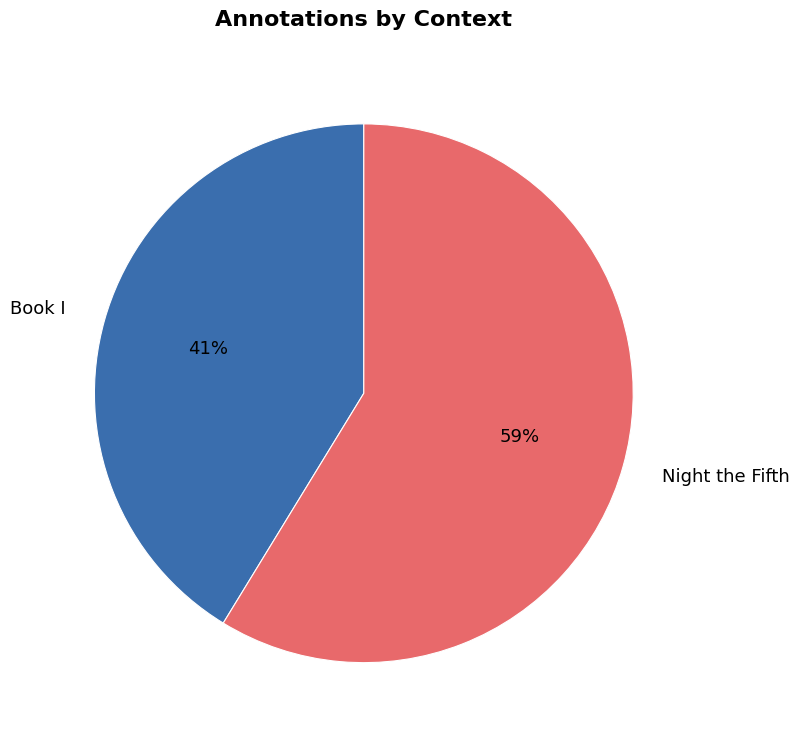

How many slices are in this pie chart?

2